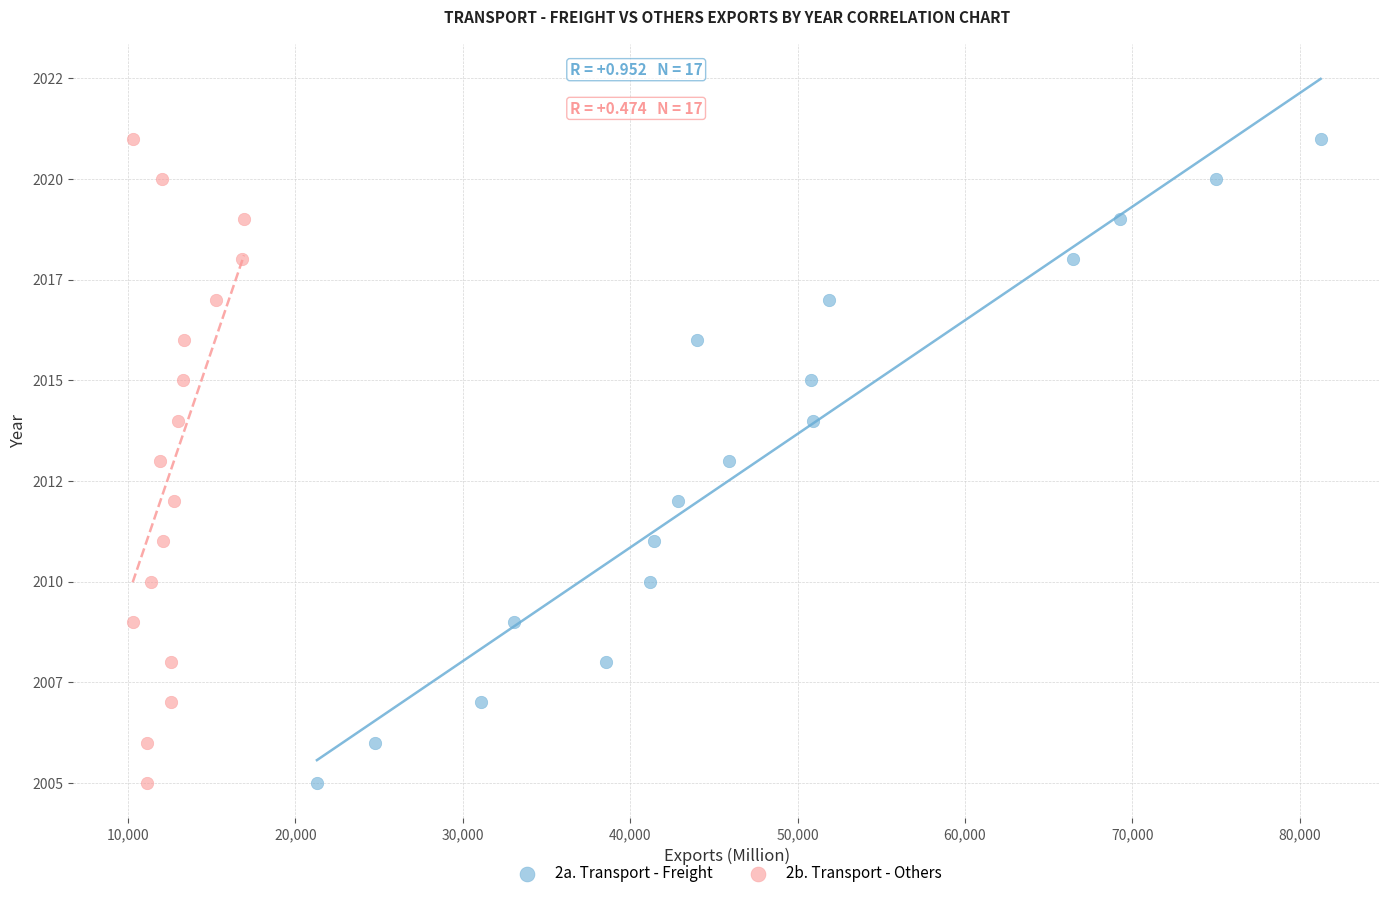

What are all the series names shown in the legend?

2a. Transport - Freight, 2b. Transport - Others